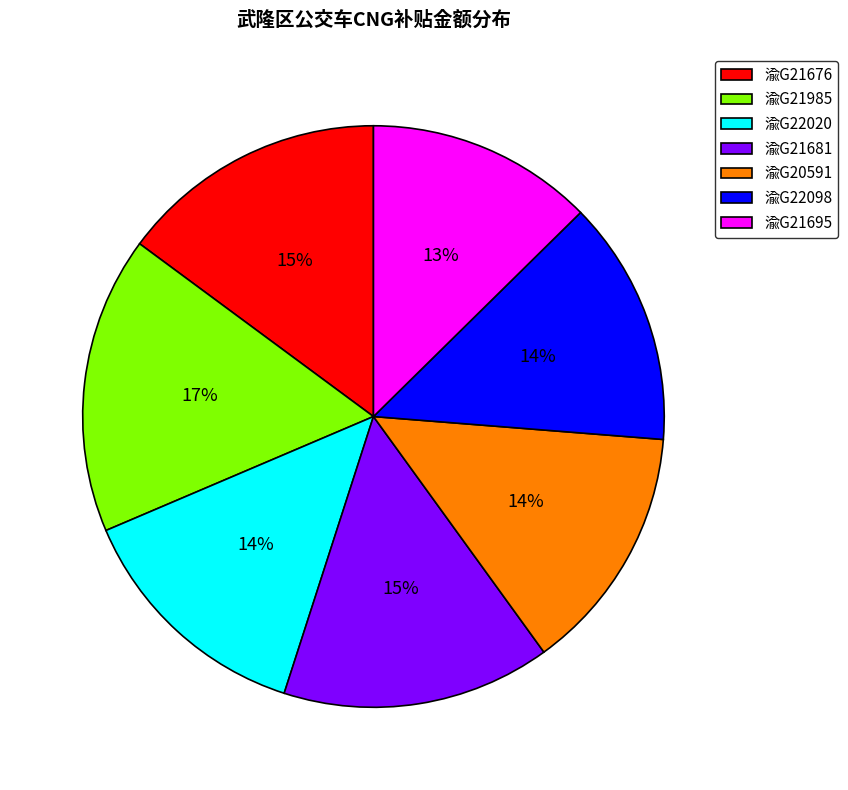

Does 渝G20591 account for over 50% of the chart?

No